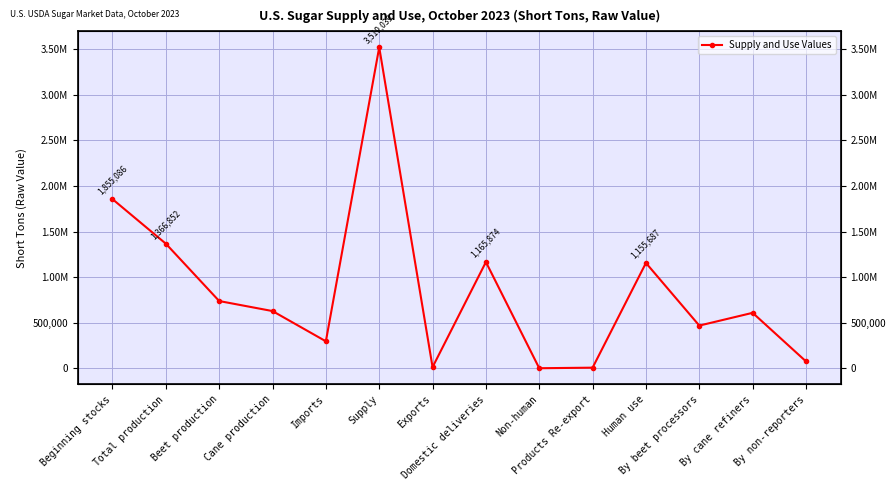

True or false: the data has more than 2 interior local peaks.

True